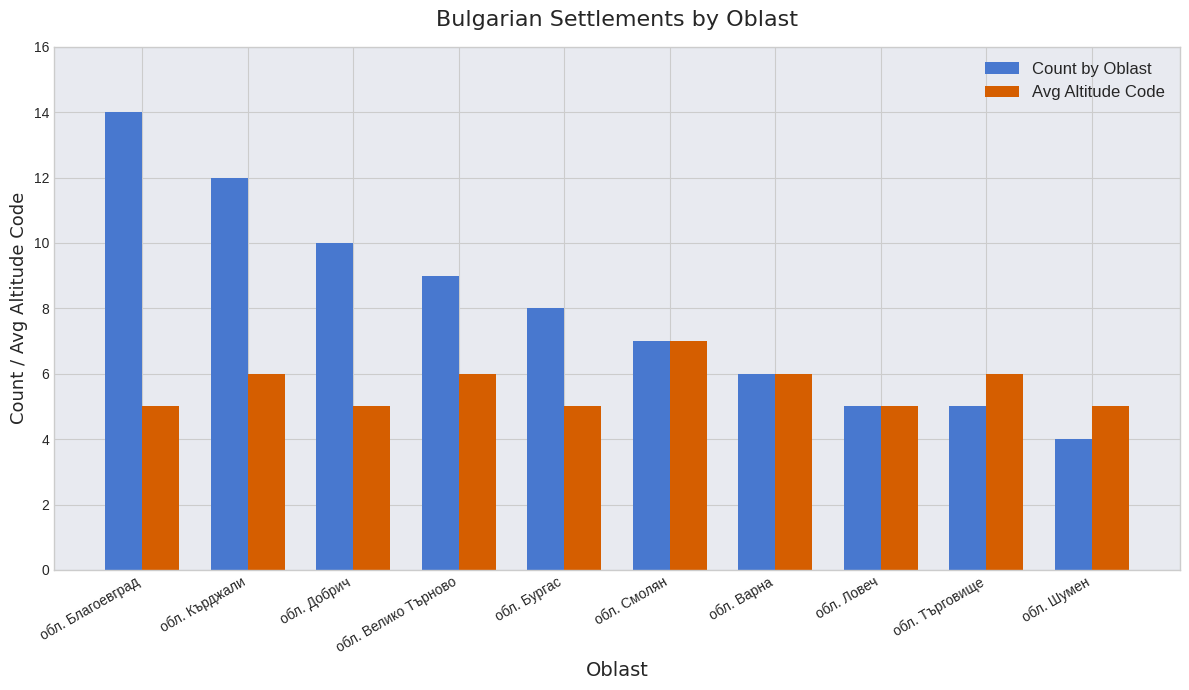

How many bars are there in each group?

2